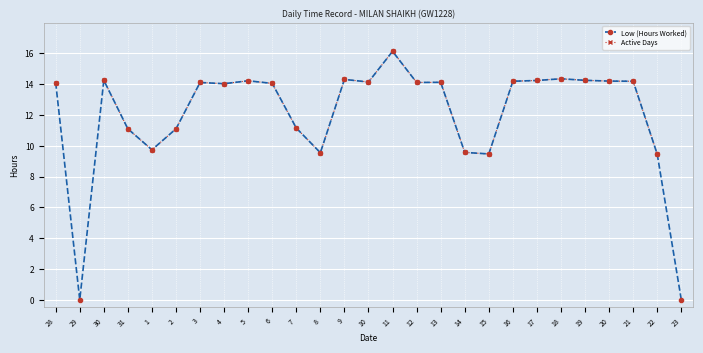

The value of Active Days at 11 is 9.4. True or false?

False